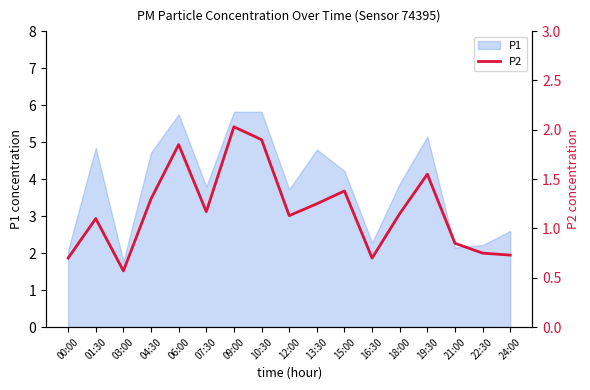

What position from the right is 07:30?

12